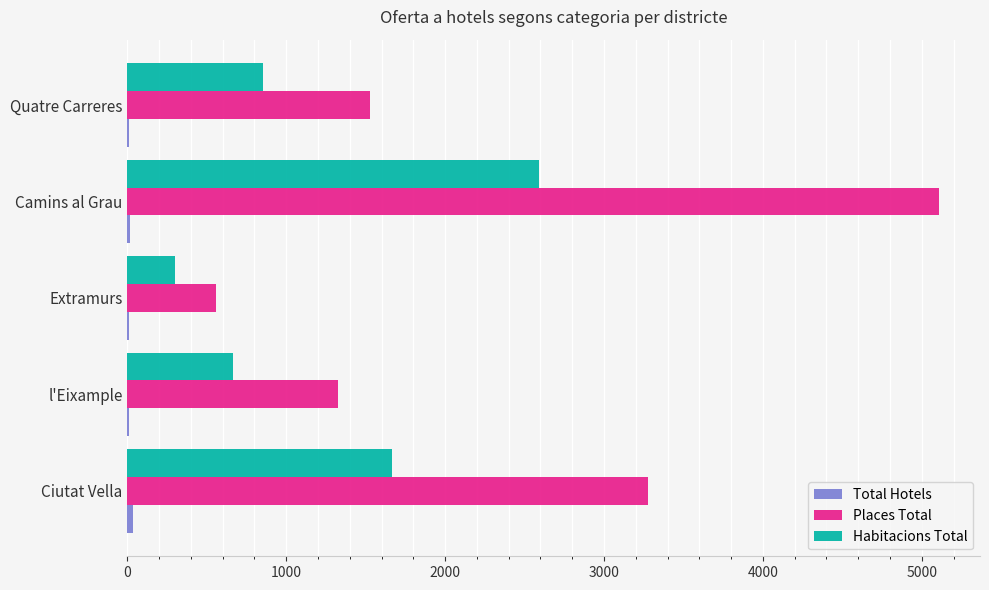

Which category has the highest value in the Places Total series?

Camins al Grau